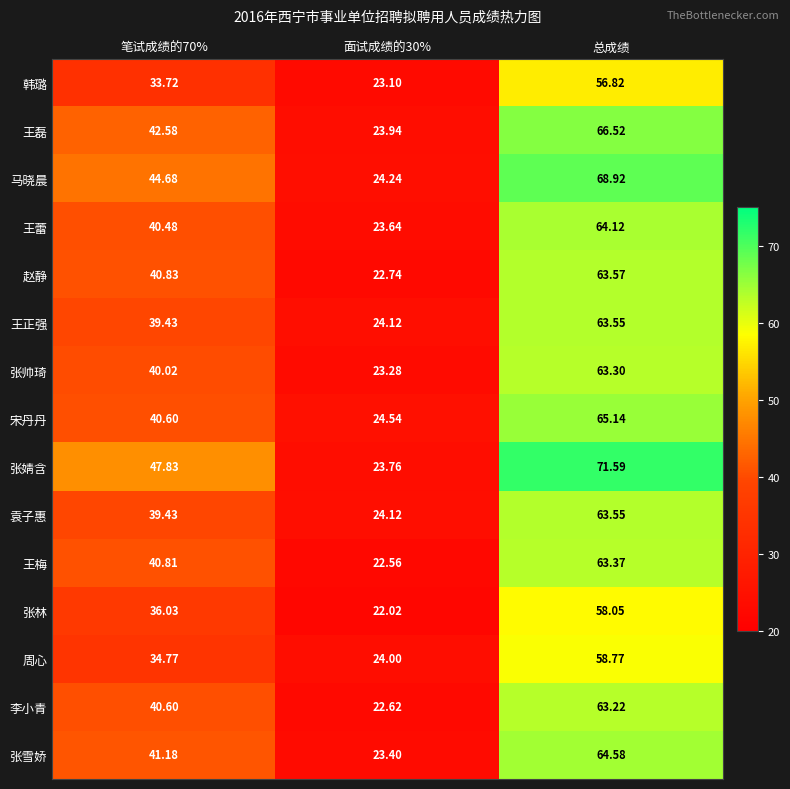

Which category has the highest value in the 王磊 series?

总成绩